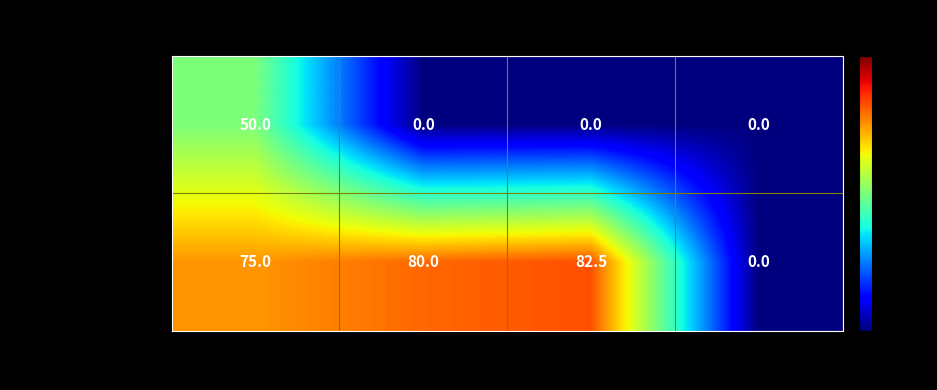

What is the difference between the maximum and minimum values in the Maksimov Sergey series?

50.0